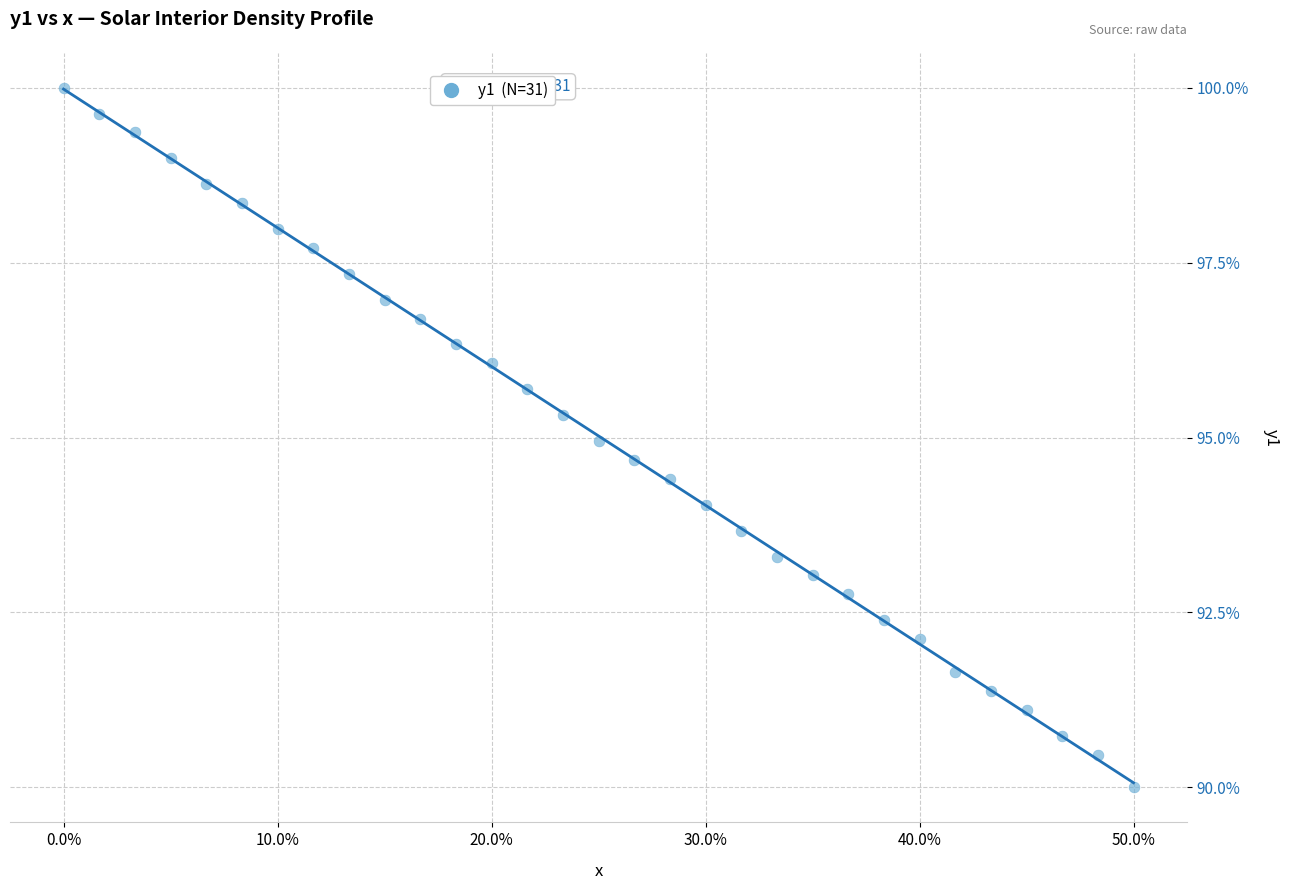

What is the range of Y values (max minus min)?

10.0